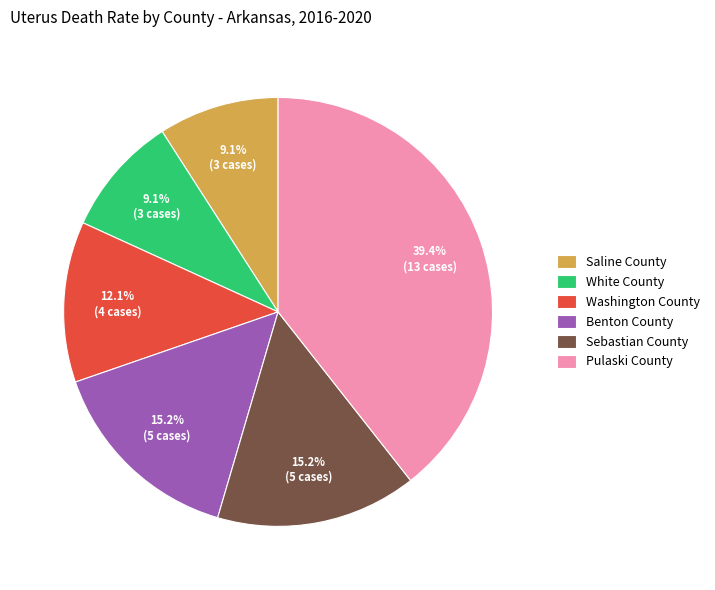

Count the number of slices in the pie.

6